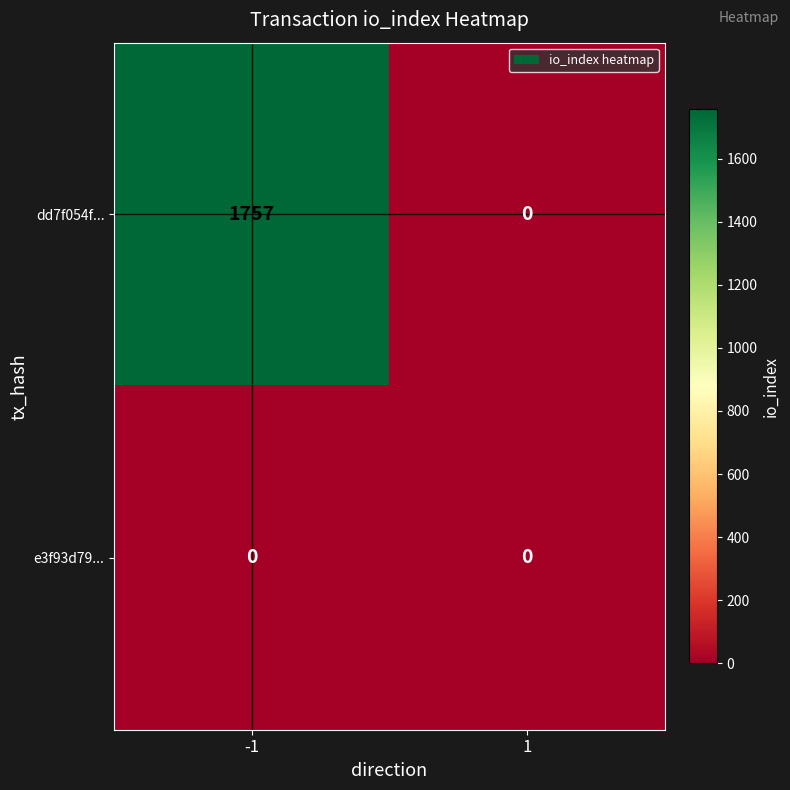

What is the sum of the dd7f054f... values at 1 and -1?

1757